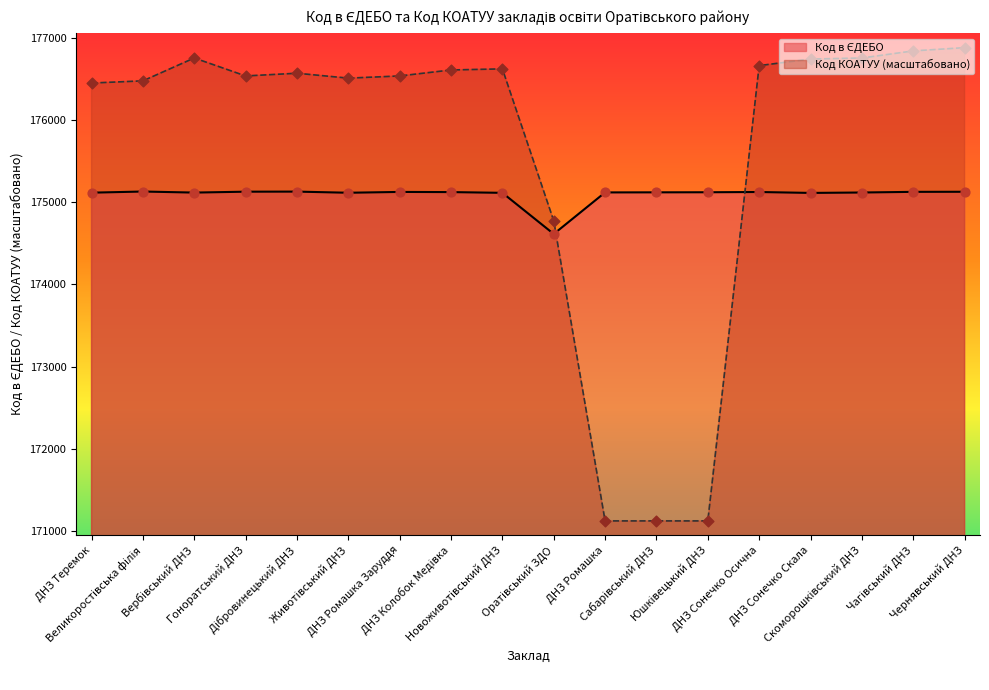

What is the total value across all series at Оратівський ЗДО?

349386.3